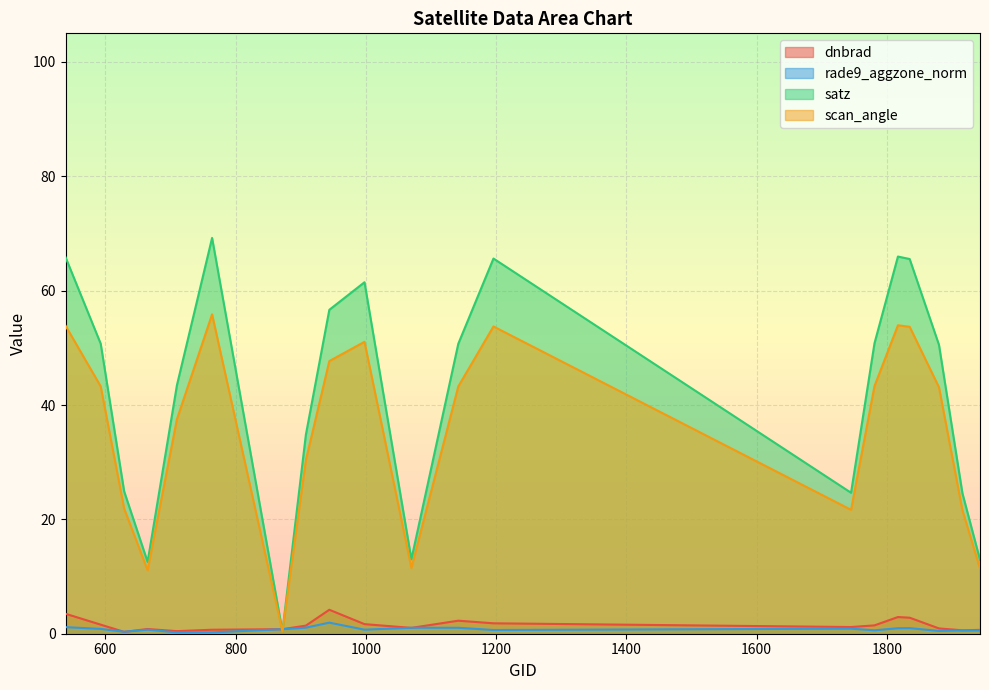

Reading left to right, list all the values displayed in this chart.

dnbrad: 539=3.5	593=1.6	629=0.3	665=0.8	710=0.5	764=0.7	872=0.8	908=1.4	944=4.2	998=1.7	1070=1.0	1142=2.3	1196=1.8	1745=1.2	1781=1.5	1817=2.9	1835=2.8	1880=0.9	1916=0.6	1943=0.7
rade9_aggzone_norm: 539=1.2	593=0.8	629=0.3	665=0.7	710=0.2	764=0.2	872=0.8	908=1.1	944=1.9	998=0.7	1070=1.0	1142=1.0	1196=0.7	1745=0.9	1781=0.6	1817=1.0	1835=1.0	1880=0.5	1916=0.6	1943=0.6
satz: 539=65.8	593=50.7	629=24.9	665=12.6	710=43.4	764=69.2	872=0.4	908=34.8	944=56.6	998=61.5	1070=13.0	1142=50.7	1196=65.6	1745=24.7	1781=50.8	1817=66.0	1835=65.5	1880=50.5	1916=24.6	1943=12.9
scan_angle: 539=53.9	593=43.3	629=21.9	665=11.1	710=37.5	764=55.9	872=0.4	908=30.4	944=47.7	998=51.1	1070=11.5	1142=43.2	1196=53.7	1745=21.7	1781=43.3	1817=53.9	1835=53.7	1880=43.1	1916=21.6	1943=11.4